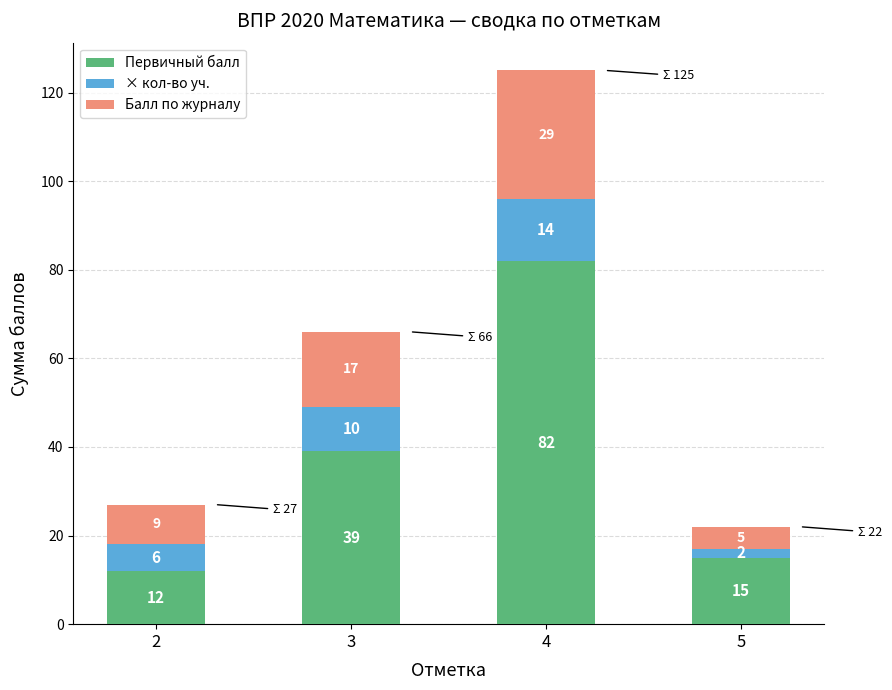

What is the approximate value of Первичный балл at 3, to the nearest 5?

40